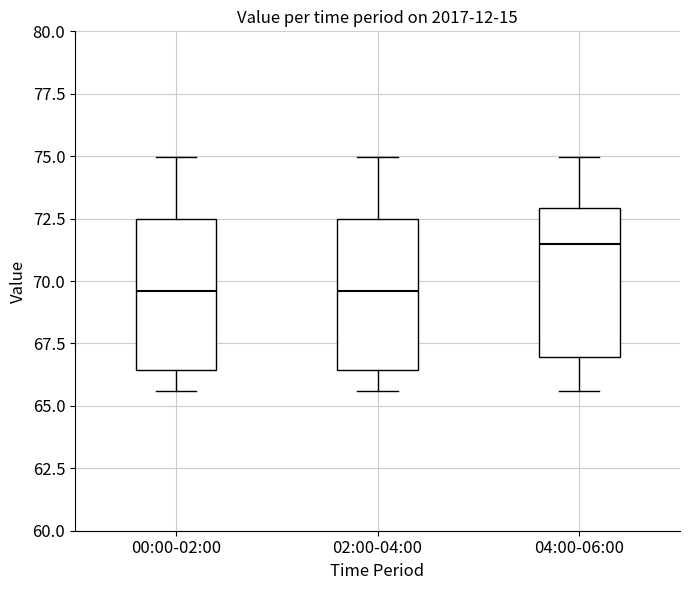

Where is the lower edge of the box for 02:00-04:00 on the y-axis? The values are not printed on the chart, so give them approximately, as read against the axis.

66.5